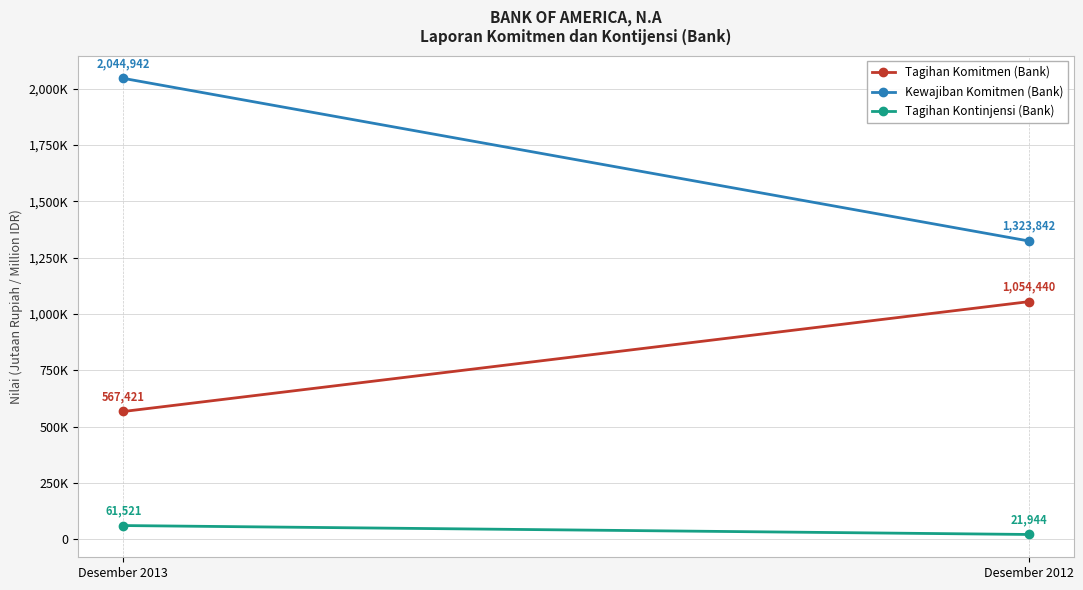

What is the value of the Kewajiban Komitmen (Bank) point at the 1st from the left?

2044942